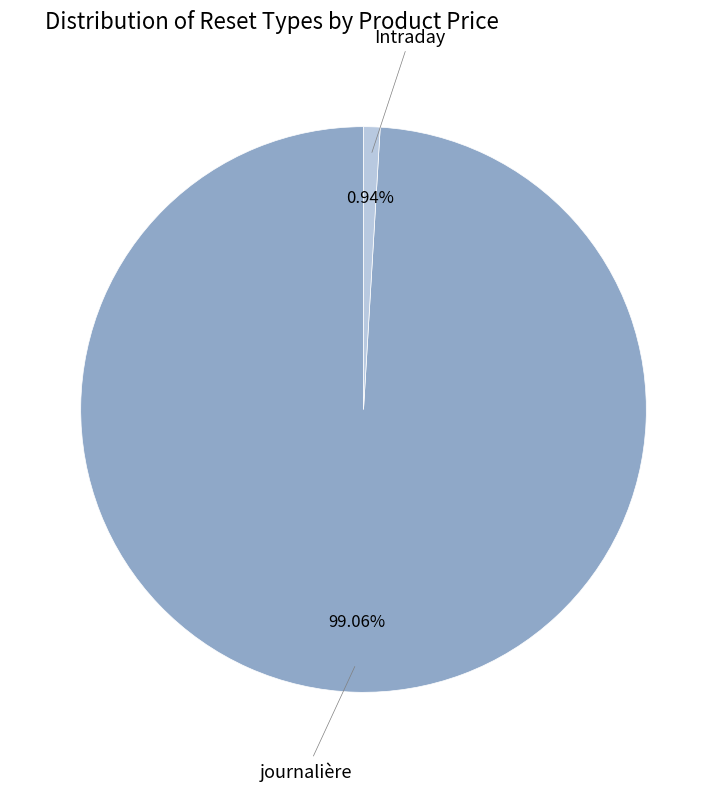

How many slices are in this pie chart?

2